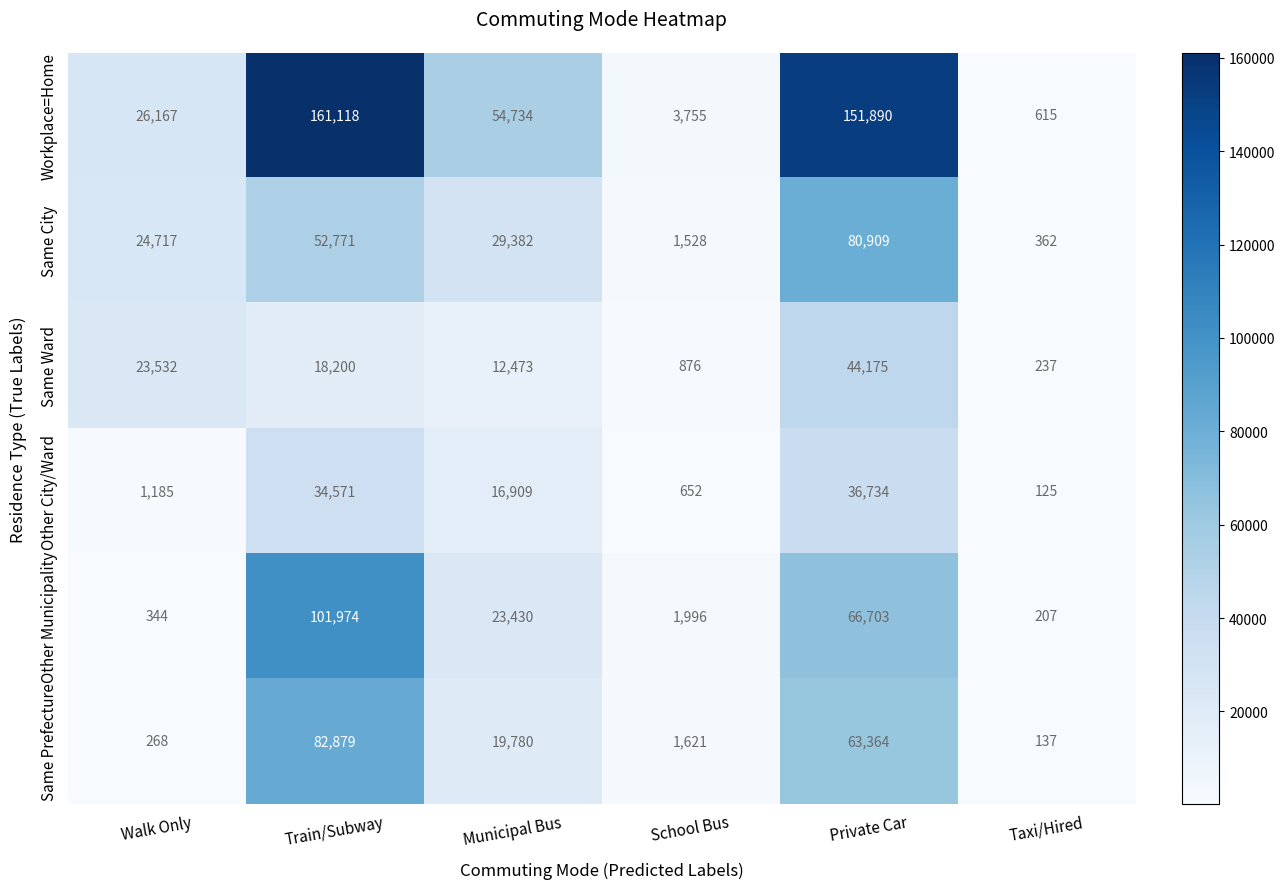

At how many categories does at least one series exceed 59857?

2